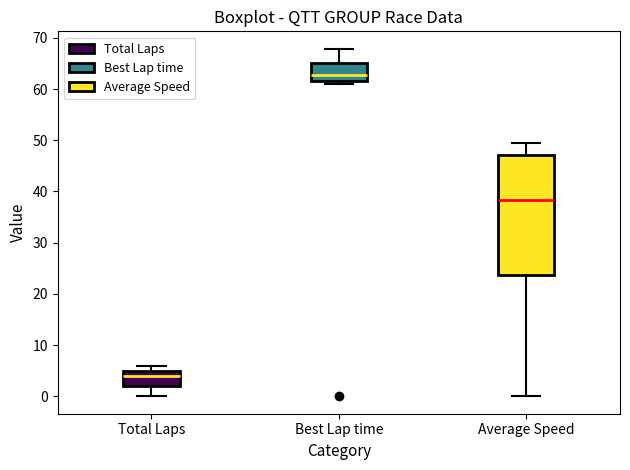

Where is the upper edge of the box for Best Lap time on the y-axis? The values are not printed on the chart, so give them approximately, as read against the axis.

65